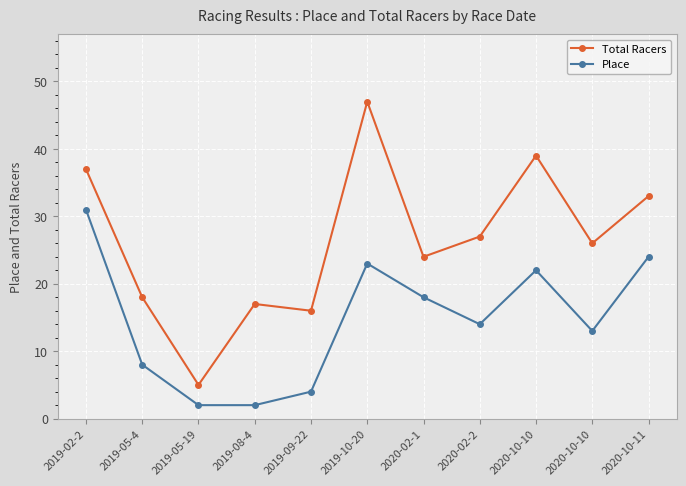

How many categories are shown in the chart?

11